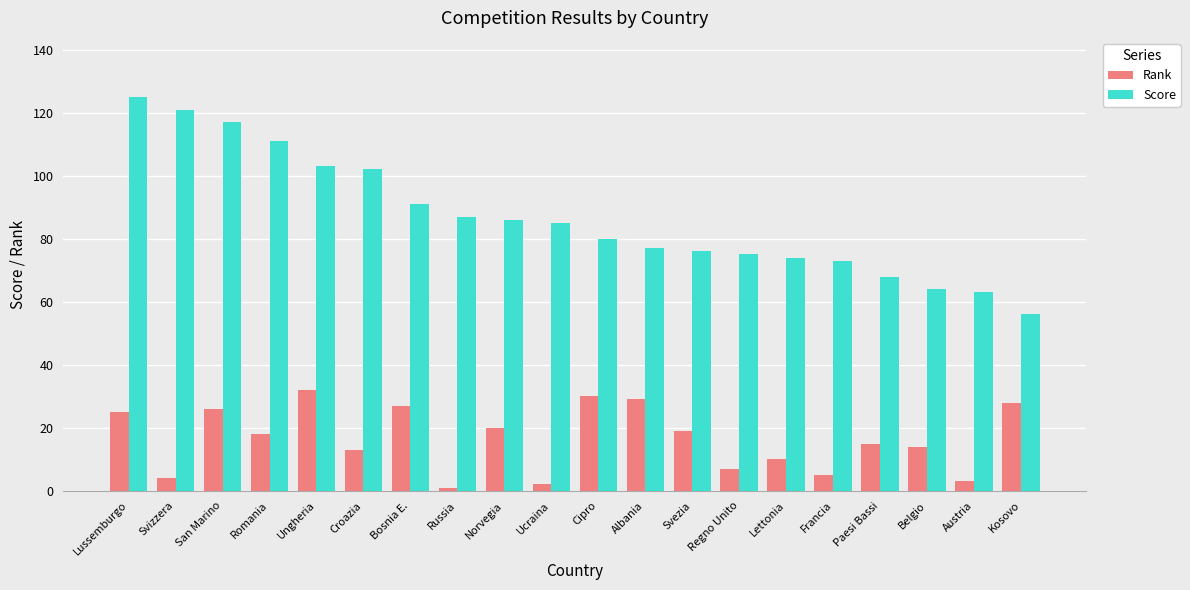

Reading left to right, extract all data points from this chart.

Rank: Lussemburgo=25	Svizzera=4	San Marino=26	Romania=18	Ungheria=32	Croazia=13	Bosnia E.=27	Russia=1	Norvegia=20	Ucraina=2	Cipro=30	Albania=29	Svezia=19	Regno Unito=7	Lettonia=10	Francia=5	Paesi Bassi=15	Belgio=14	Austria=3	Kosovo=28
Score: Lussemburgo=125	Svizzera=121	San Marino=117	Romania=111	Ungheria=103	Croazia=102	Bosnia E.=91	Russia=87	Norvegia=86	Ucraina=85	Cipro=80	Albania=77	Svezia=76	Regno Unito=75	Lettonia=74	Francia=73	Paesi Bassi=68	Belgio=64	Austria=63	Kosovo=56